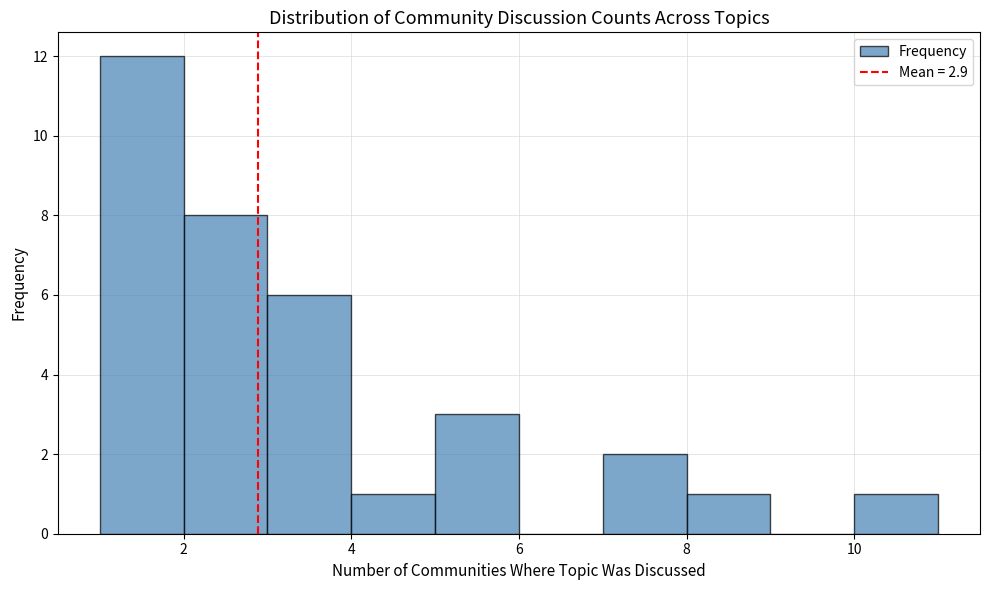

Reading left to right, transcribe this chart: for each bar, give the range it covers on the x-axis and its height. The values are not printed on the chart, so give them approximately, as read against the axis.

1 to 2: 12
2 to 3: 8
3 to 4: 6
4 to 5: 1
5 to 6: 3
6 to 7: 0
7 to 8: 2
8 to 9: 1
9 to 10: 0
10 to 11: 1